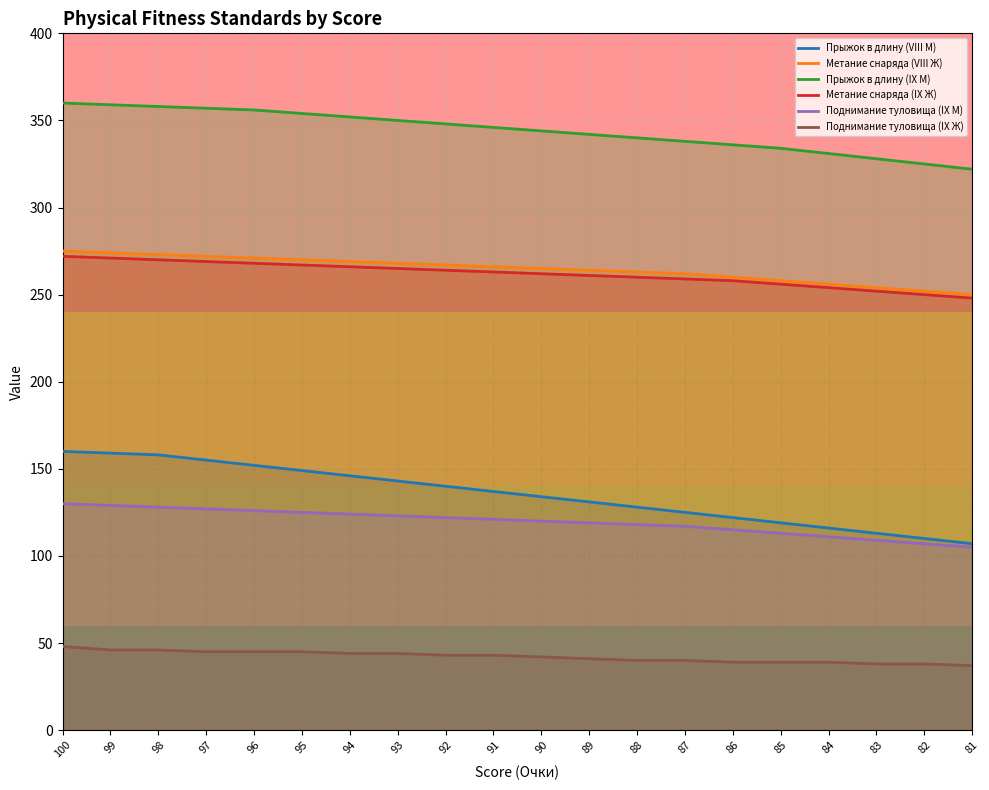

Reading right to left, extract all data points from this chart.

Прыжок в длину (VIII М): 107	110	113	116	119	122	125	128	131	134	137	140	143	146	149	152	155	158	159	160
Метание снаряда (VIII Ж): 250	252	254	256	258	260	262	263	264	265	266	267	268	269	270	271	272	273	274	275
Прыжок в длину (IX М): 322	325	328	331	334	336	338	340	342	344	346	348	350	352	354	356	357	358	359	360
Метание снаряда (IX Ж): 248	250	252	254	256	258	259	260	261	262	263	264	265	266	267	268	269	270	271	272
Поднимание туловища (IX М): 105	107	109	111	113	115	117	118	119	120	121	122	123	124	125	126	127	128	129	130
Поднимание туловища (IX Ж): 37	38	38	39	39	39	40	40	41	42	43	43	44	44	45	45	45	46	46	48